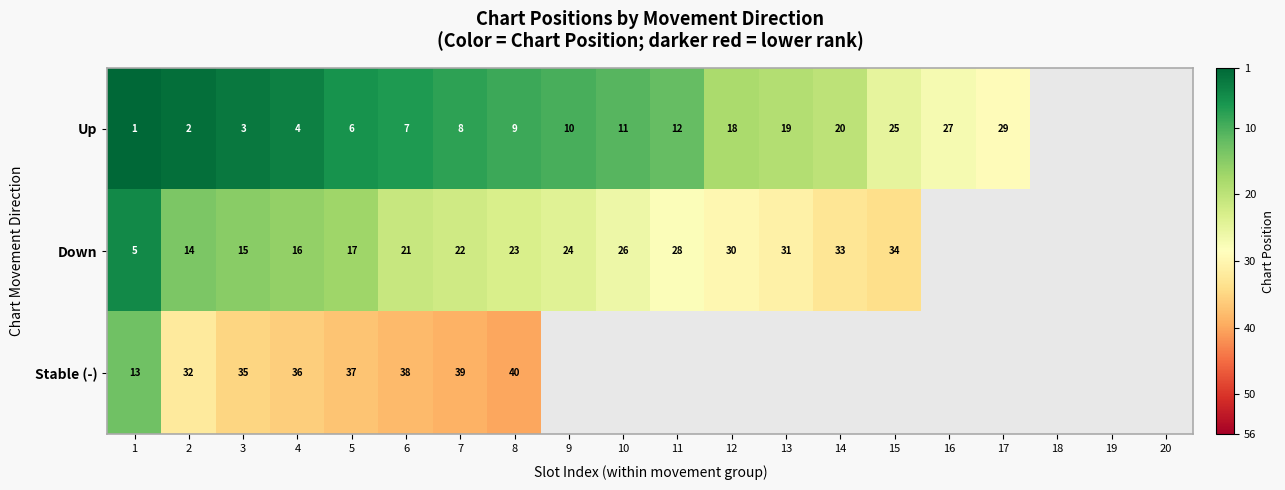

At 6, list the series in order from smallest to largest.

Up, Down, Stable (-)